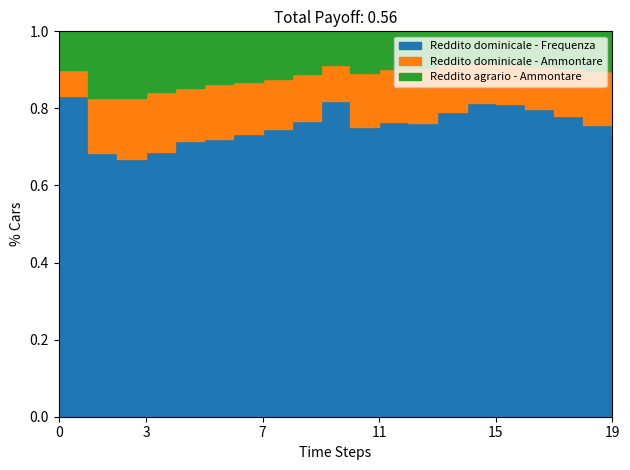

The Reddito dominicale - Frequenza series shows 11159 at da 3.000 a 3.500. True or false?

False